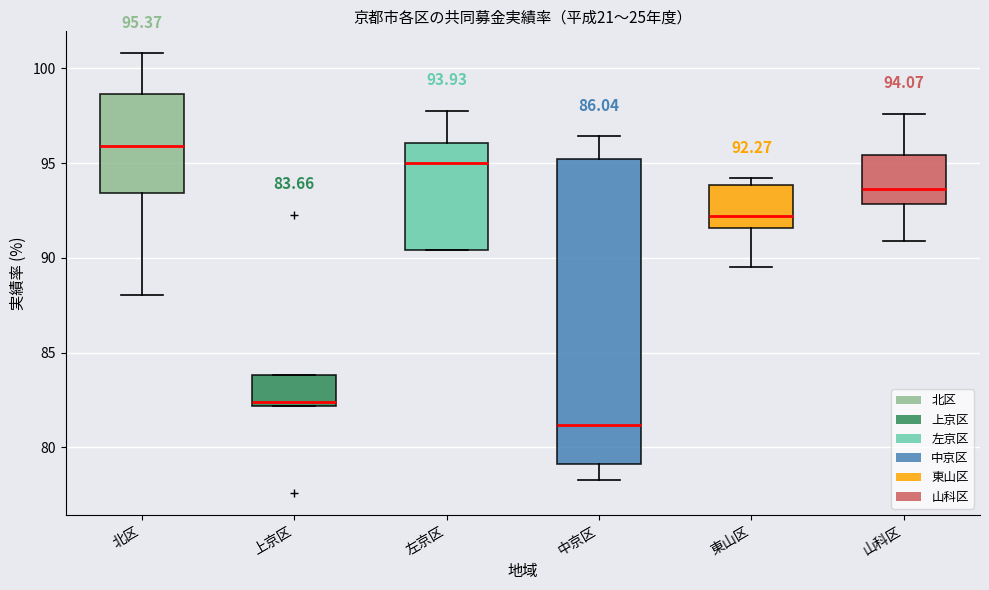

Which box is the tallest, from its lower edge to its upper edge?

中京区